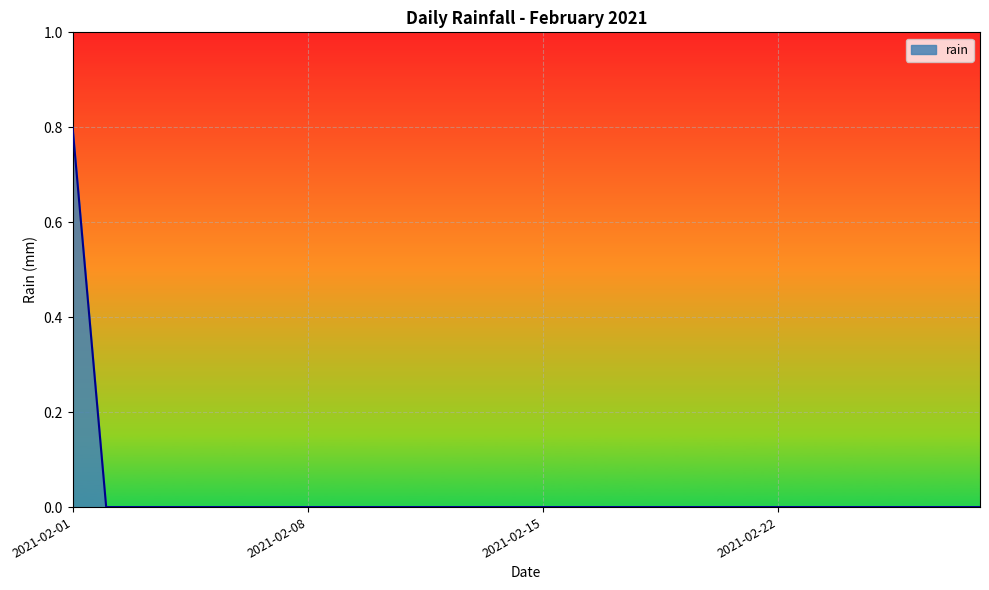

What is the maximum value shown in the chart?

0.8